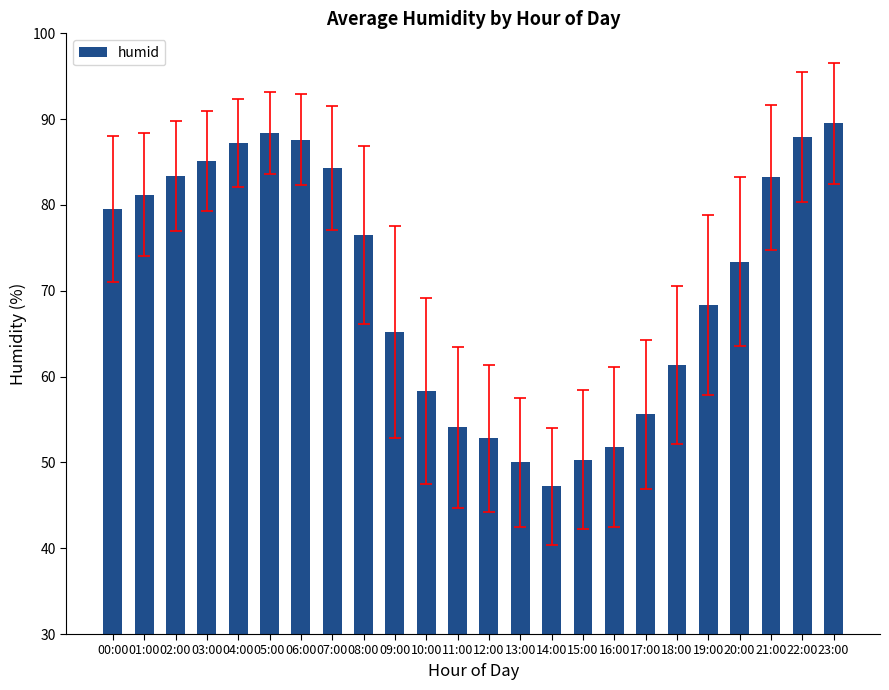

Between 22:00 and 09:00, which is larger?

22:00